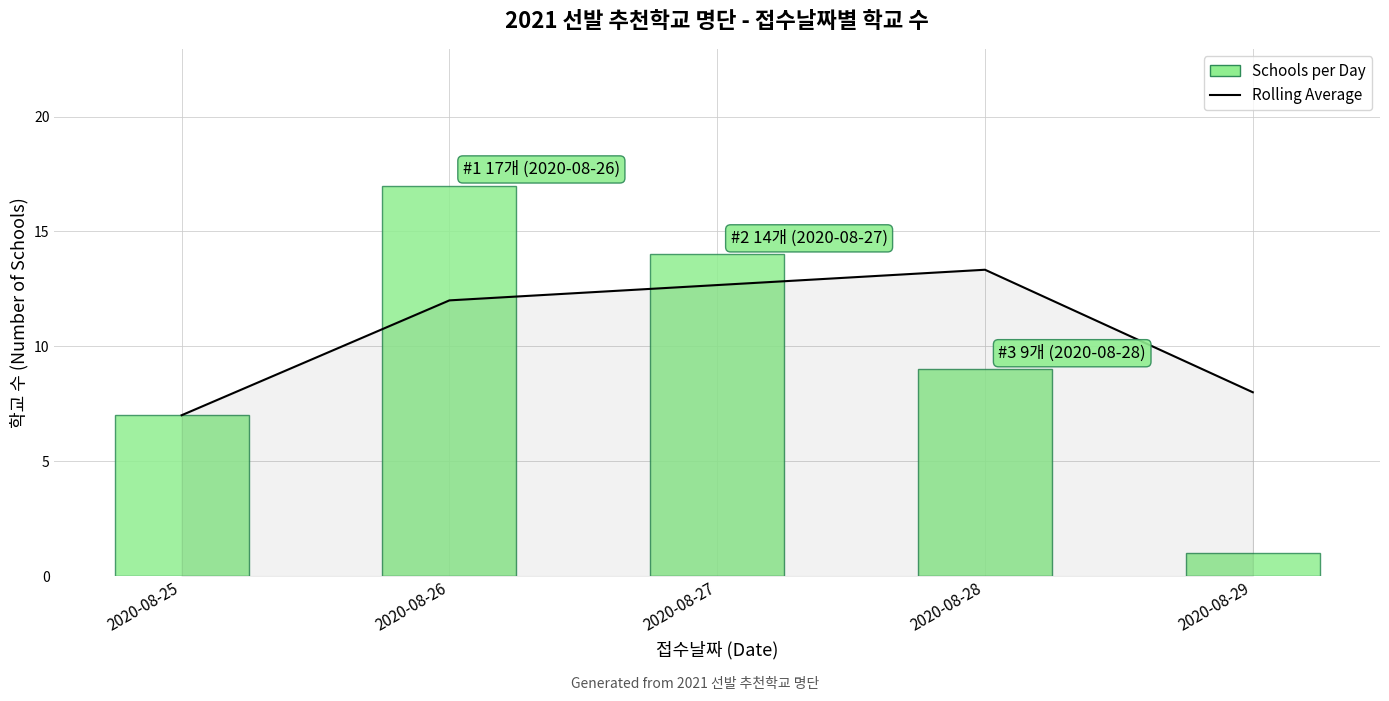

What is the difference between the second highest and second lowest values in the Rolling Average series?

4.7